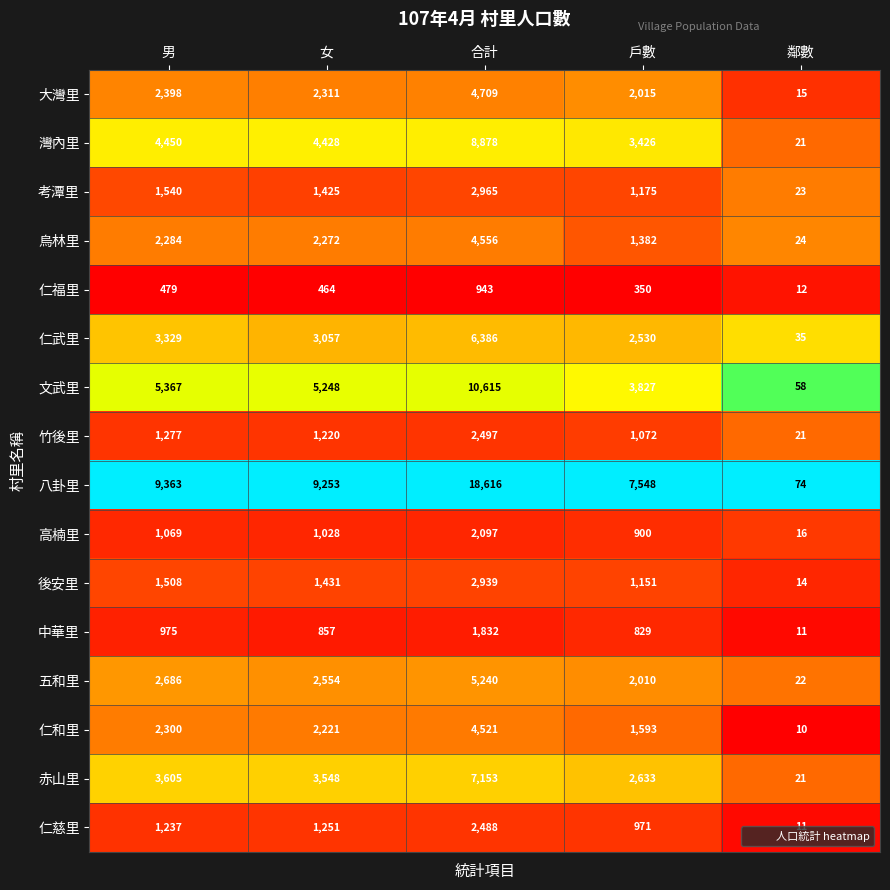

The 大灣里 series shows 2710 at 合計. True or false?

False